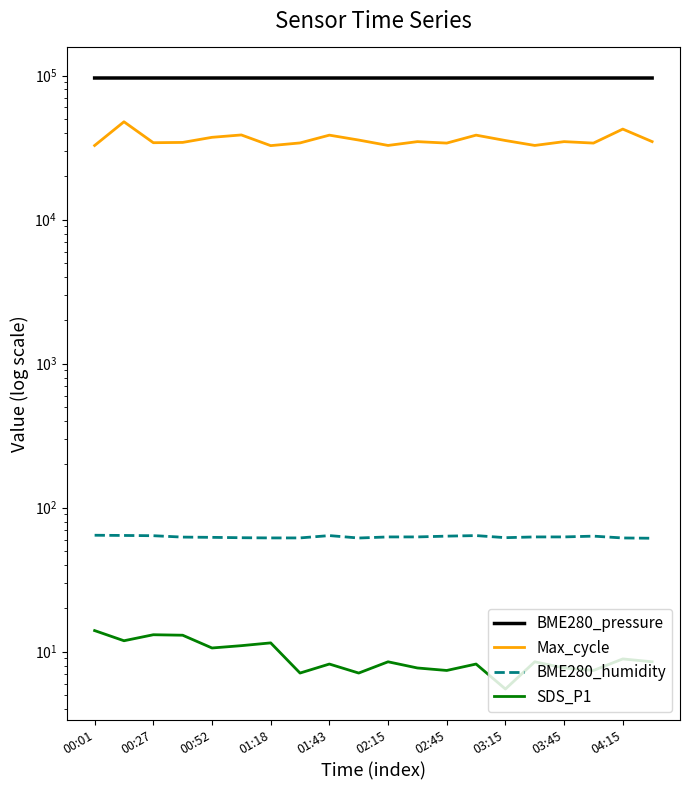

True or false: Max_cycle and SDS_P1 cross at least once.

False